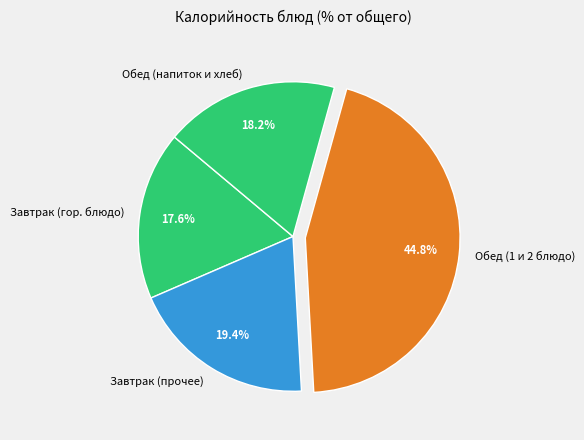

Between Обед (1 и 2 блюдо) and Завтрак (прочее), which is larger?

Обед (1 и 2 блюдо)